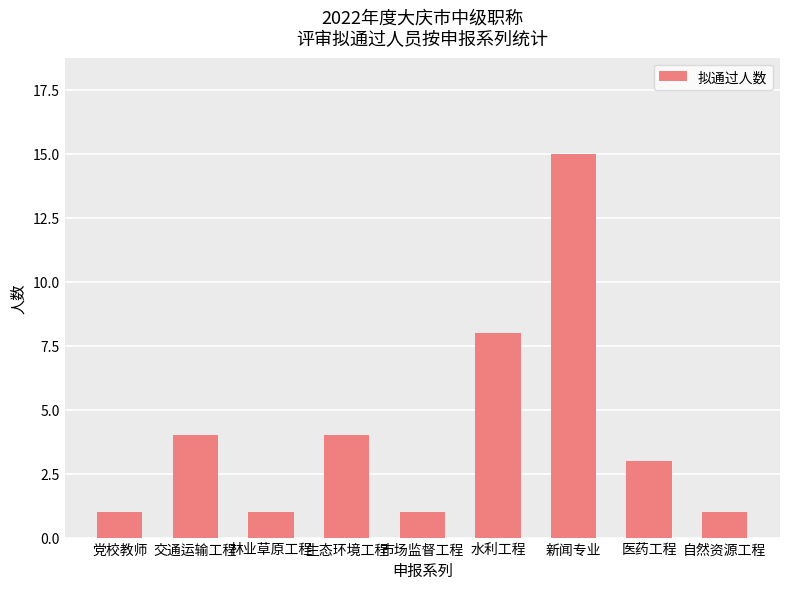

Reading left to right, extract all data points from this chart.

党校教师=1	交通运输工程=4	林业草原工程=1	生态环境工程=4	市场监督工程=1	水利工程=8	新闻专业=15	医药工程=3	自然资源工程=1